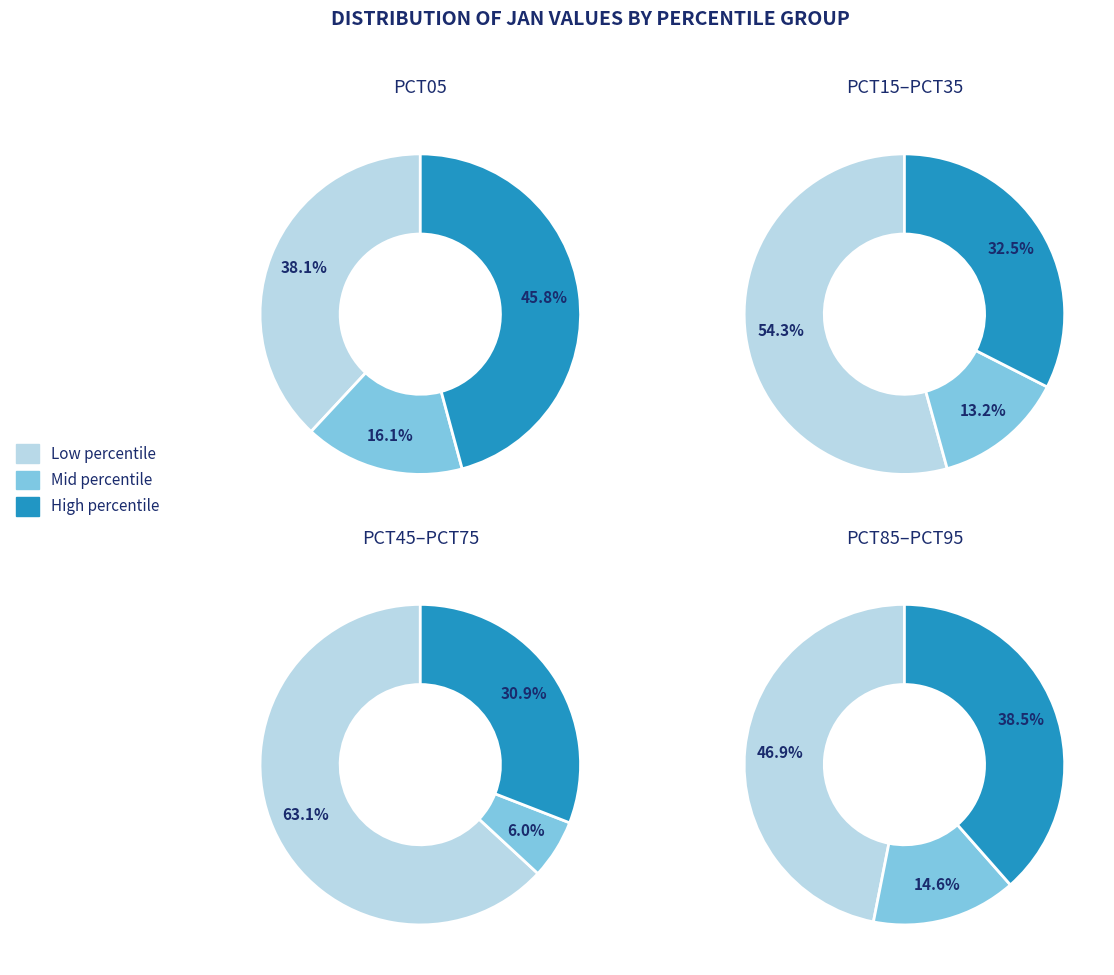

Is it true that pct65 is 17% of the pie?

False